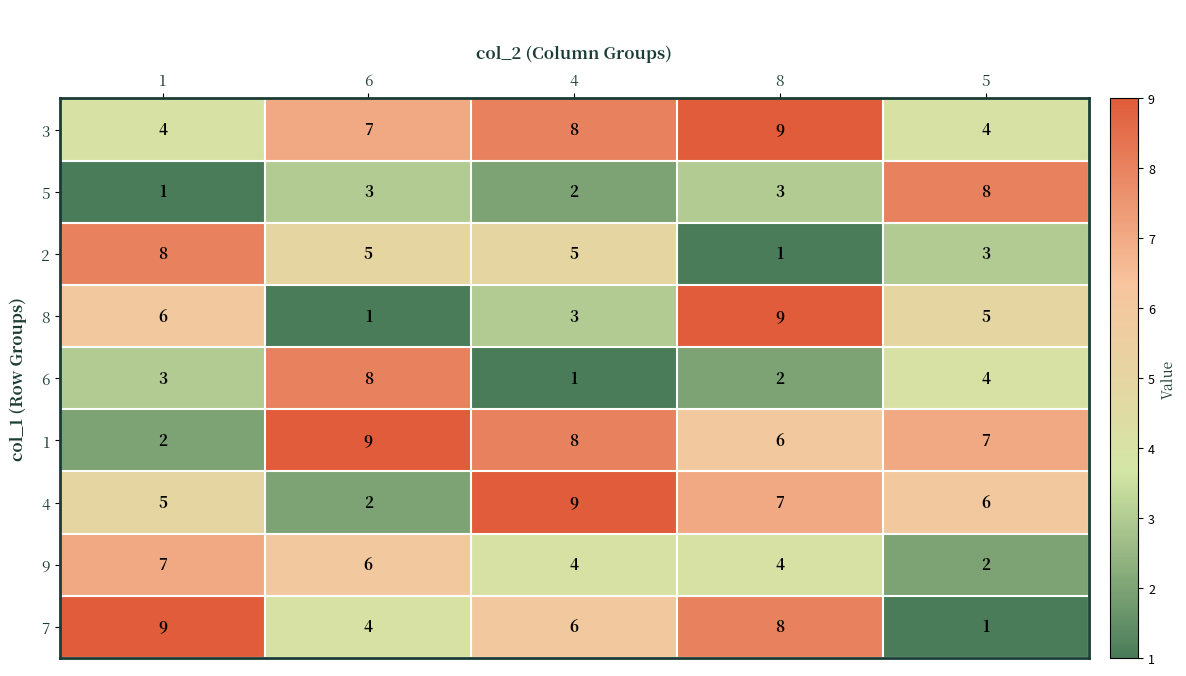

What is the difference between the 4 values at 6 and 8?

5